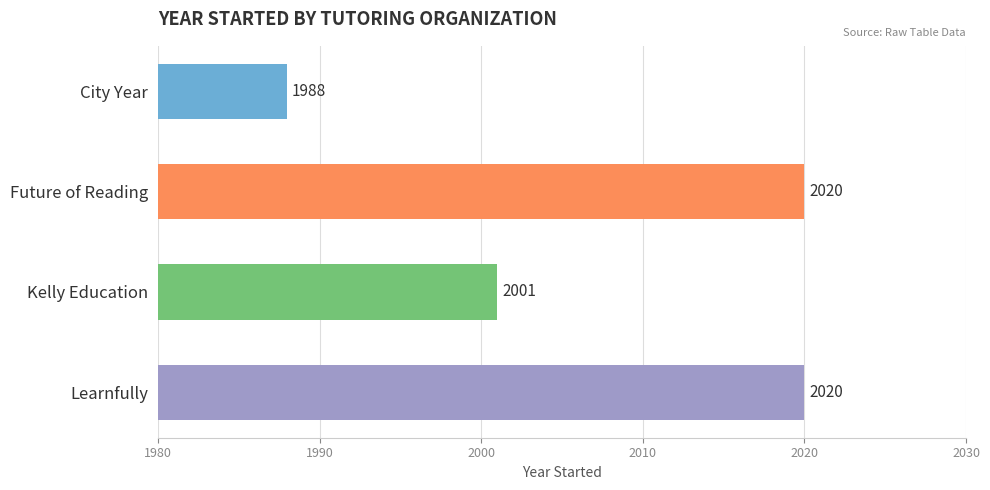

Which has a higher value, City Year or Learnfully?

Learnfully